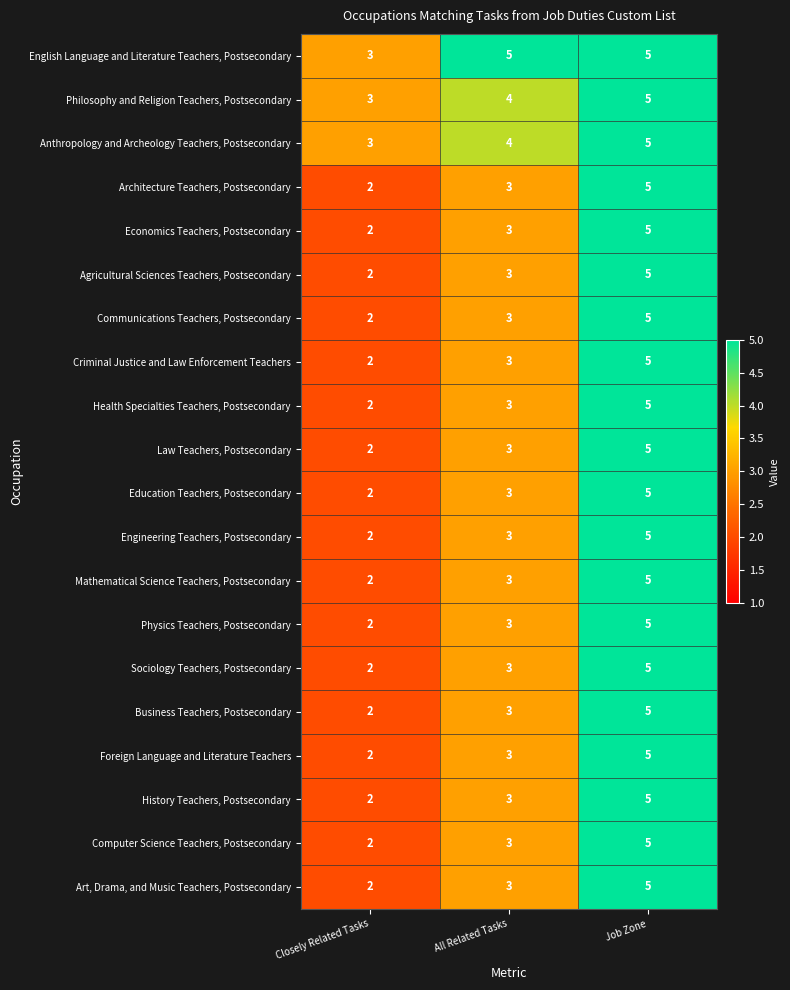

At which category is the sum across all series the highest?

Job Zone